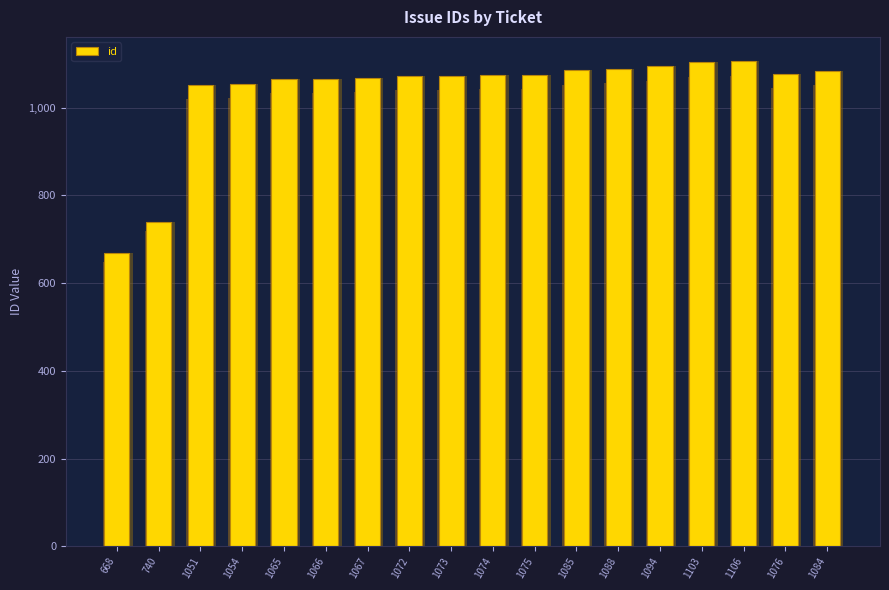

Rank the categories by value from lowest to highest.

668, 740, 1051, 1054, 1065, 1066, 1067, 1072, 1073, 1074, 1075, 1076, 1084, 1085, 1088, 1094, 1103, 1106